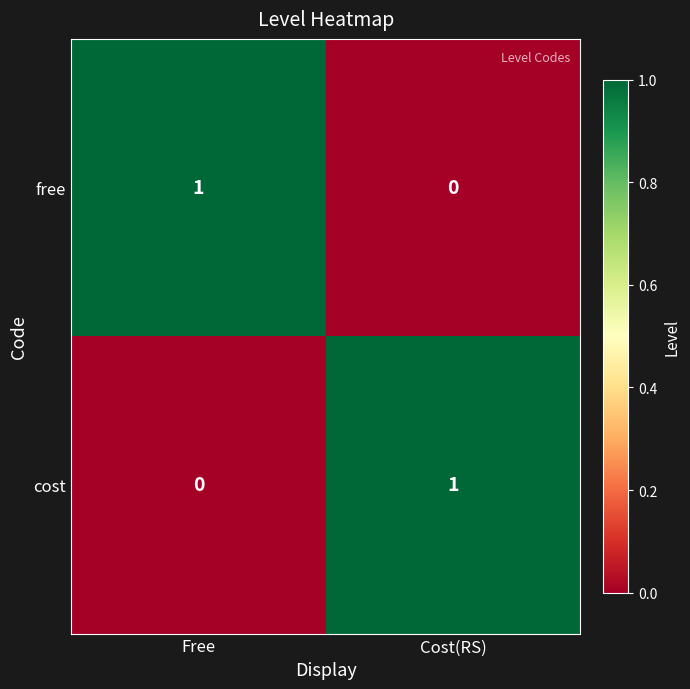

Rank the series at Free from lowest to highest value.

cost, free